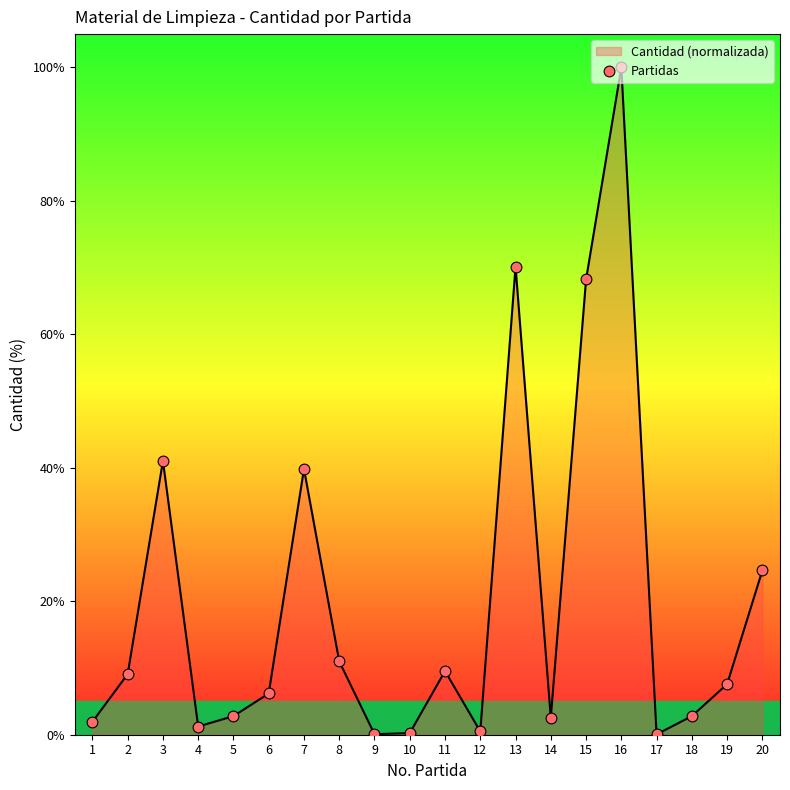

What is the change in value from 7 to 20?

-15.2